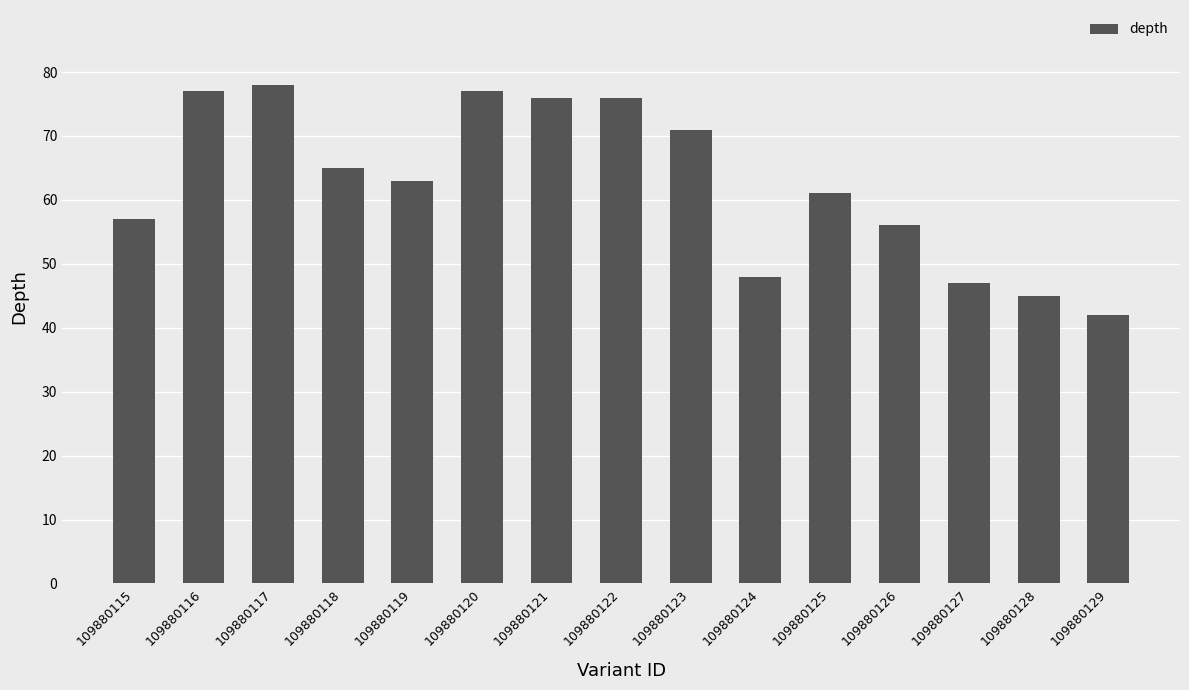

What is the value of the 12th bar from the left?

56